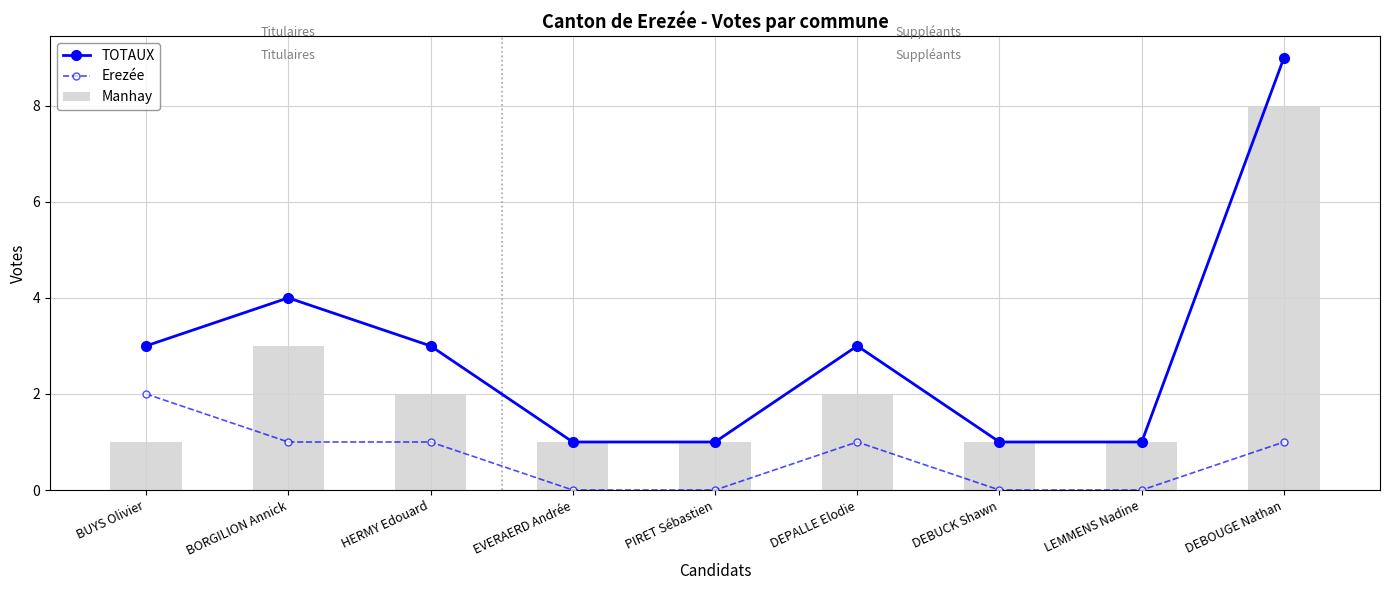

At how many categories does at least one series exceed 4?

1